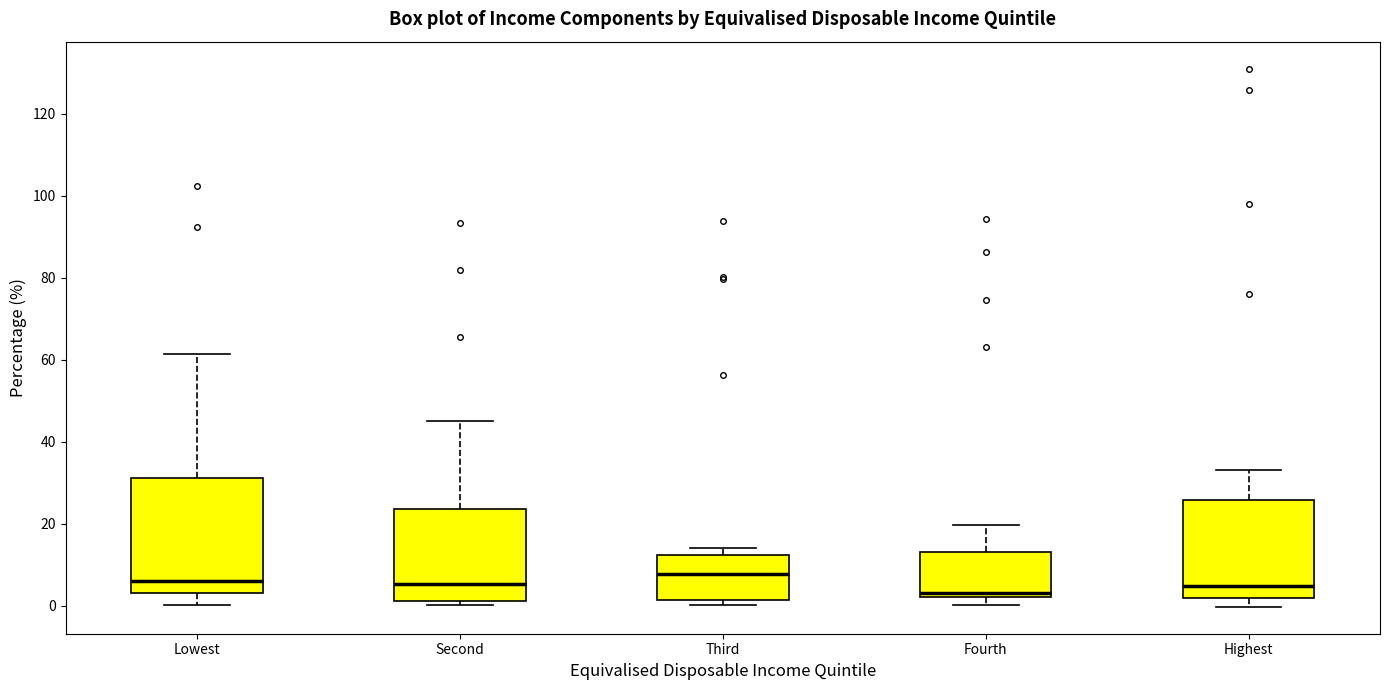

Comparing the boxes themselves (not the whiskers), which one is the tallest?

Lowest